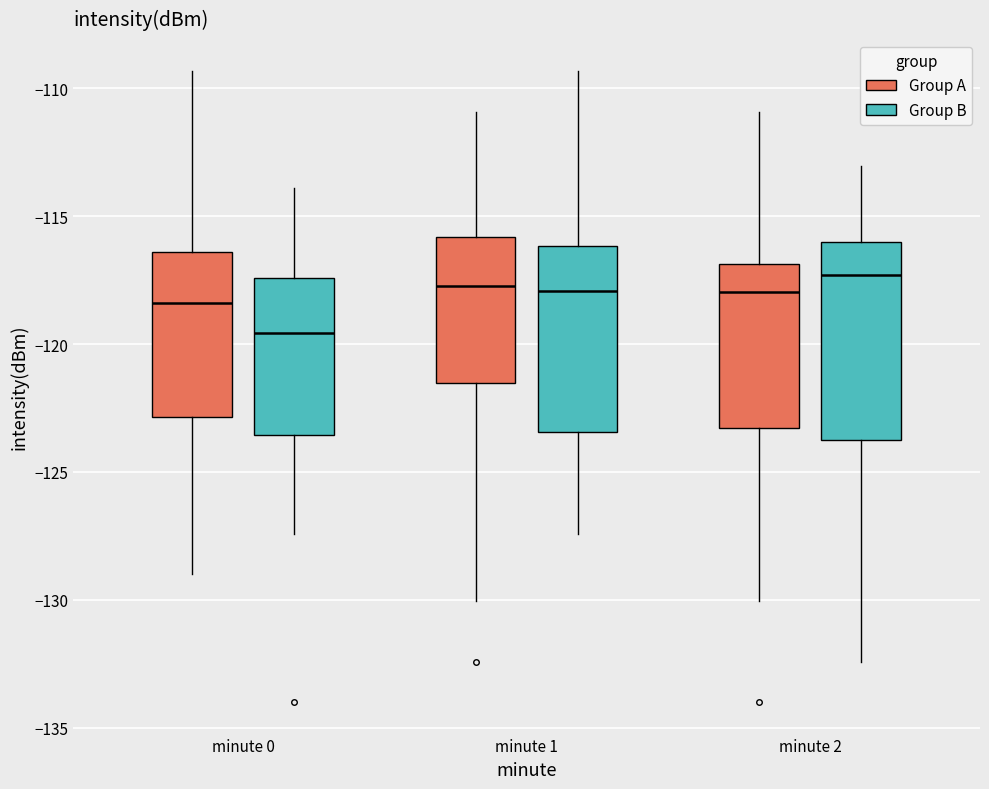

Reading left to right, read every box against the y-axis: the position of its median line, the range the box covers, and the ends of its whiskers. The values are not printed on the chart, so give them approximately, as read against the axis.

minute 0 (Group A): median -118.5, box -123.0 to -116.5, whiskers -129.0 to -109.5
minute 0 (Group B): median -119.5, box -123.5 to -117.5, whiskers -127.5 to -114.0
minute 1 (Group A): median -117.5, box -121.5 to -116.0, whiskers -130.0 to -111.0
minute 1 (Group B): median -118.0, box -123.5 to -116.0, whiskers -127.5 to -109.5
minute 2 (Group A): median -118.0, box -123.5 to -117.0, whiskers -130.0 to -111.0
minute 2 (Group B): median -117.5, box -123.5 to -116.0, whiskers -132.5 to -113.0